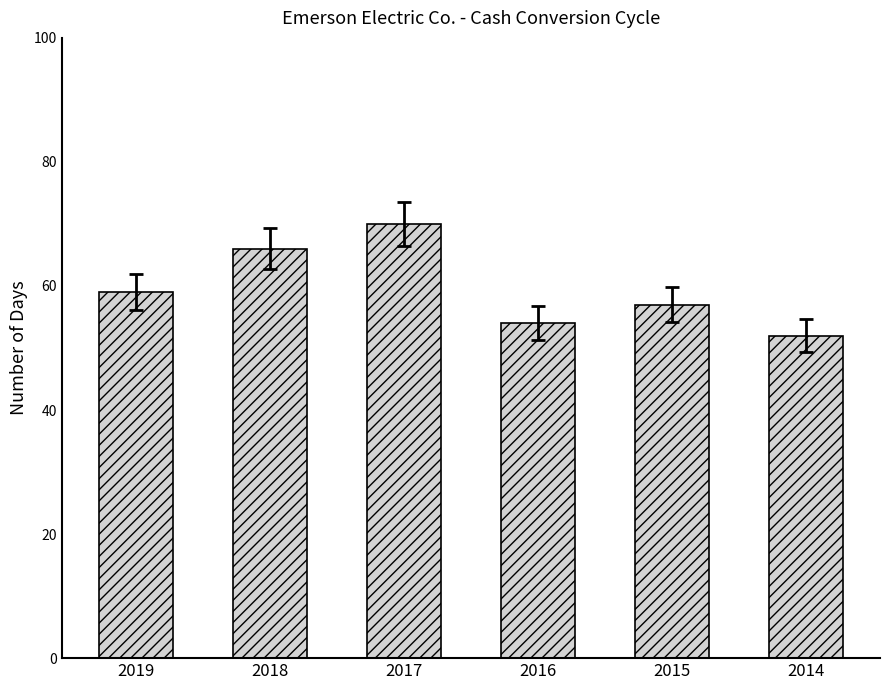

Does the chart contain any negative values?

No